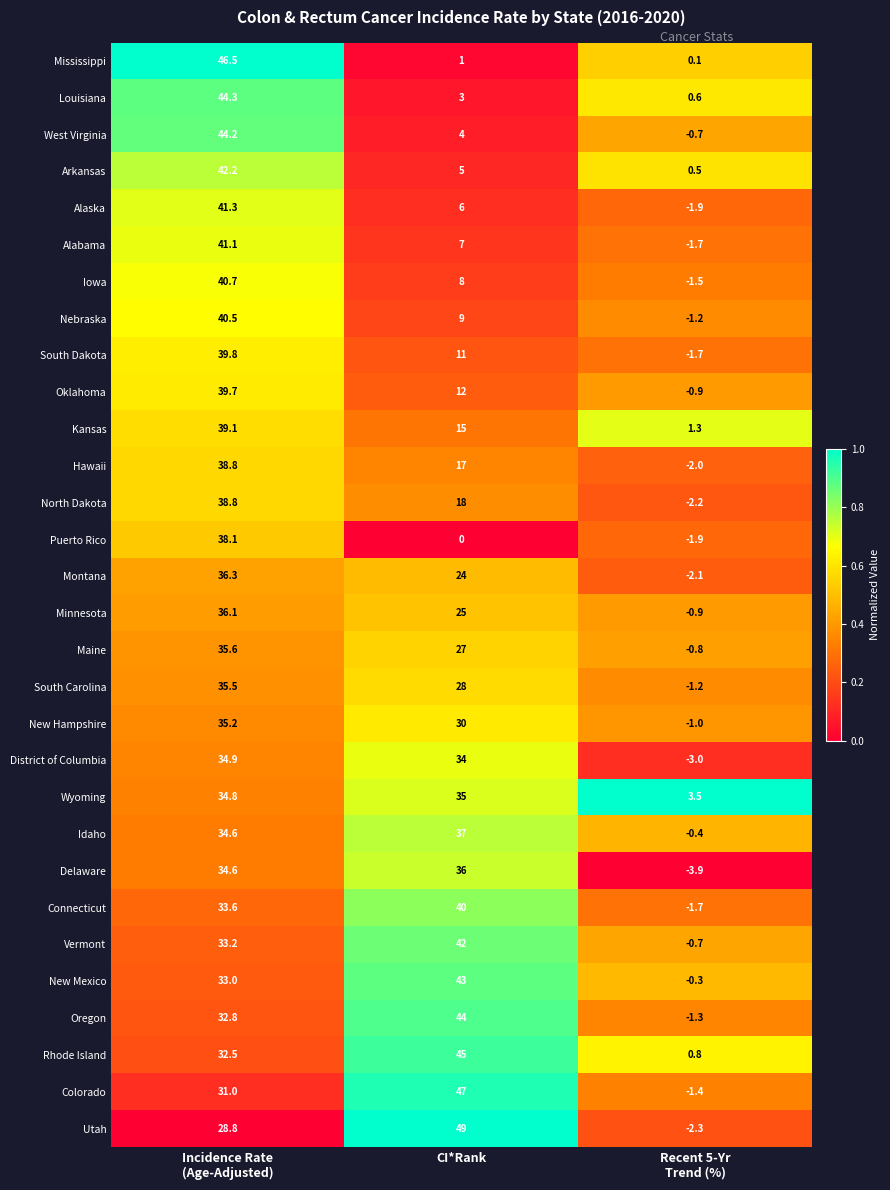

What is the average value of the Alaska series?

15.1